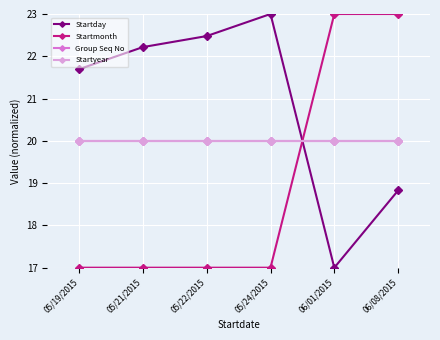

What is the value of the Startyear point at the 5th from the left?

20.0